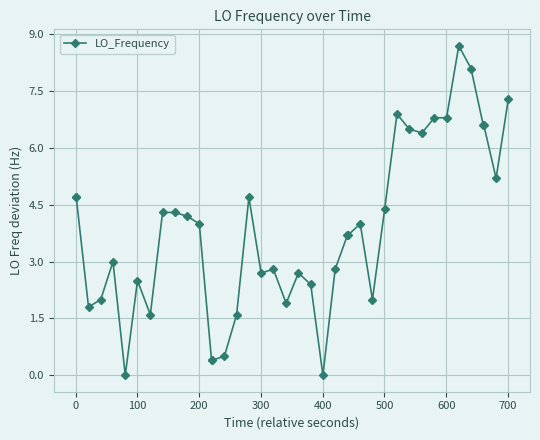

What is the sum of all values?

153.7